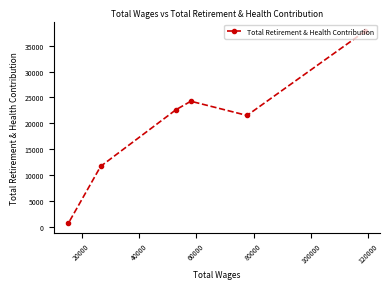

What is the greatest value displayed?

37838